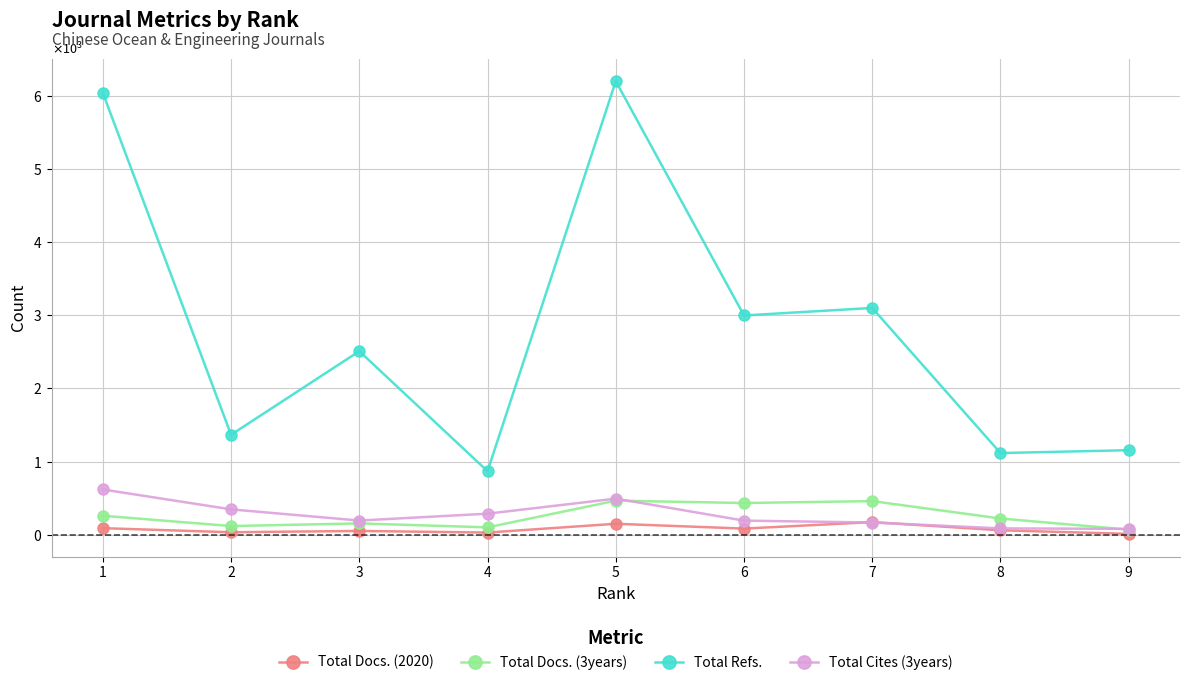

What is the value of the Total Cites (3years) point at the 8th from the left?

86